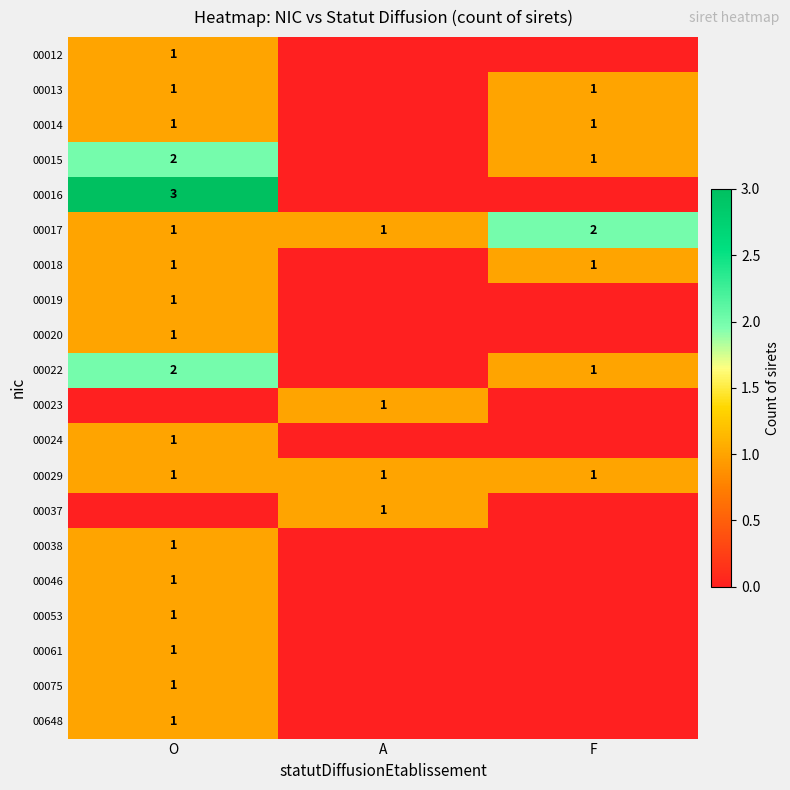

At which category is the sum across all series the highest?

O